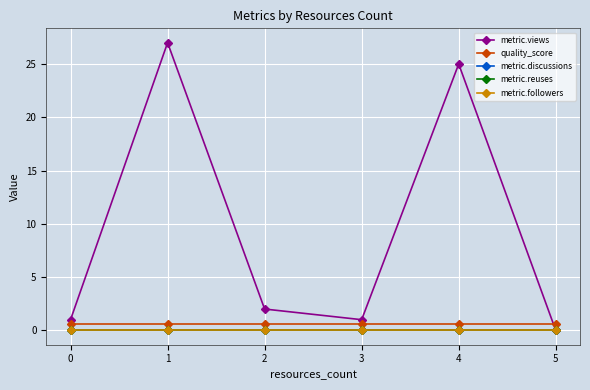

Is it true that metric.views equals -9.3 at 5?

False